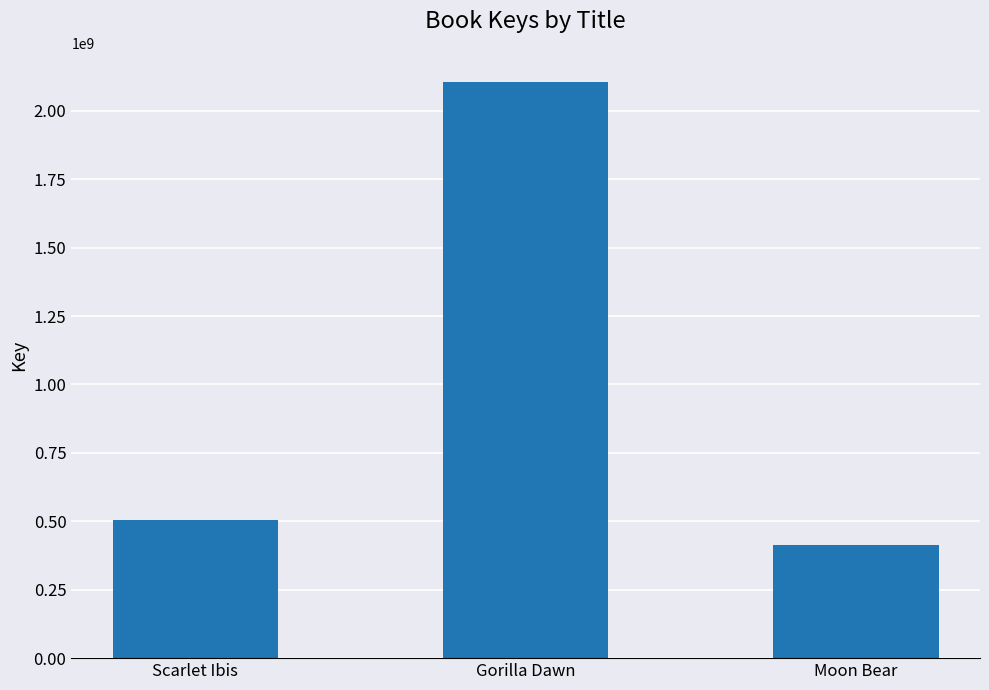

Reading right to left, what are all the values shown in this chart?

Moon Bear=414212317	Gorilla Dawn=2105630773	Scarlet Ibis=506194734